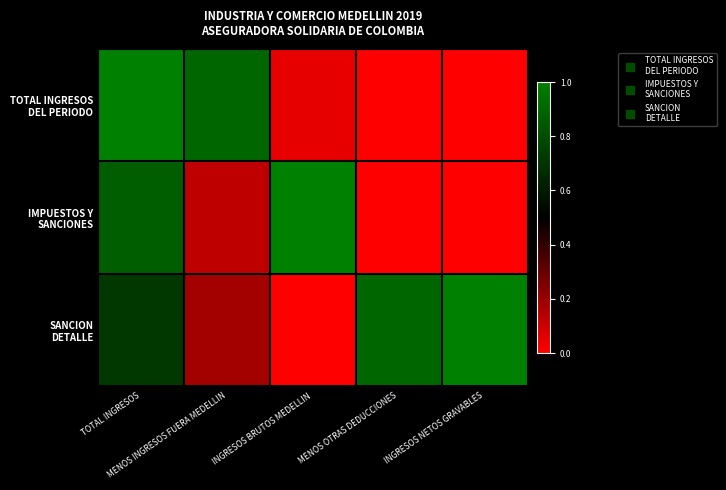

Which series has the largest range (max minus min)?

TOTAL INGRESOS DEL PERIODO